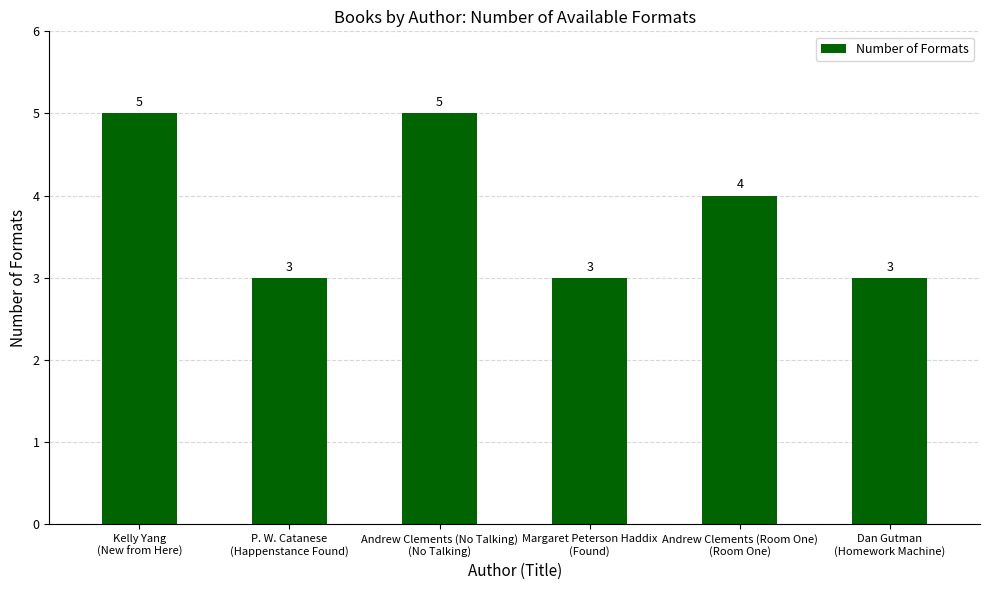

How many values are between 3 and 5?

6